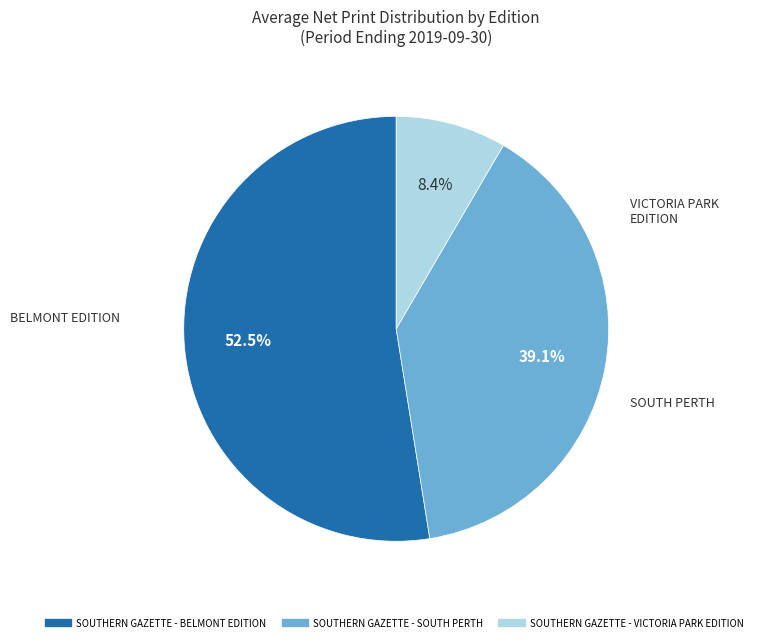

How much of the chart is everything except SOUTHERN GAZETTE - VICTORIA PARK EDITION?

91.6%